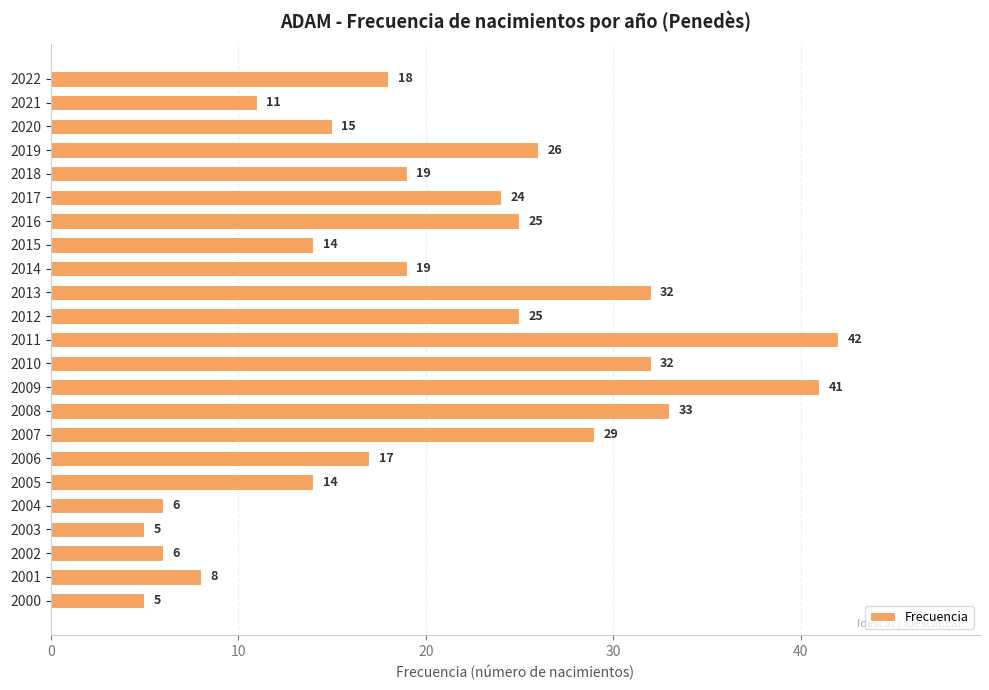

What is the difference between the values at 2017 and 2015?

10